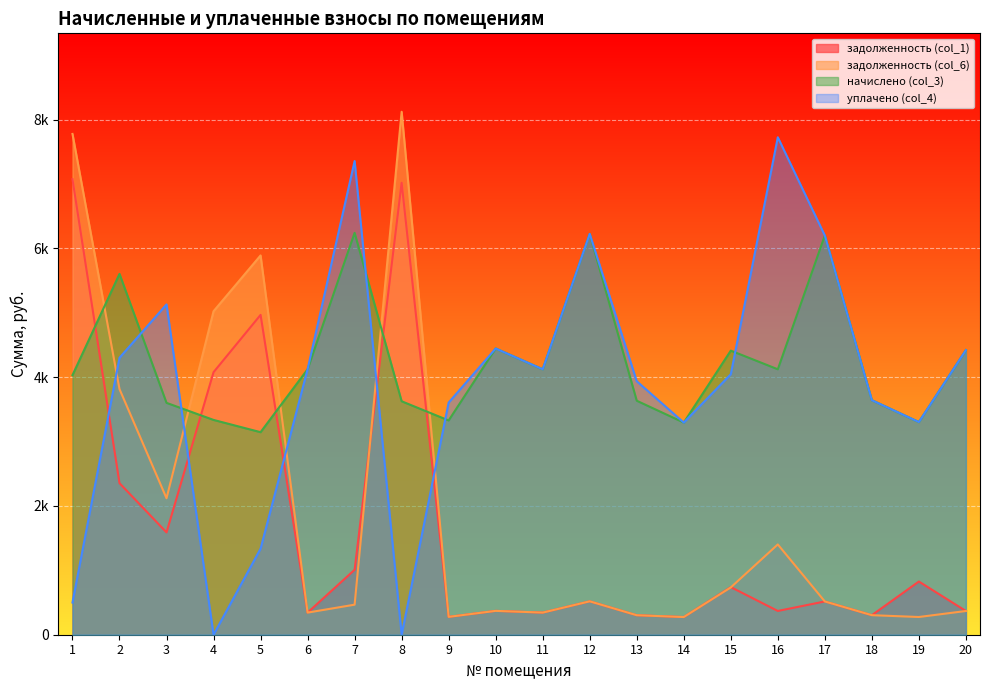

Which series has the largest total across all categories?

начислено (col_3)